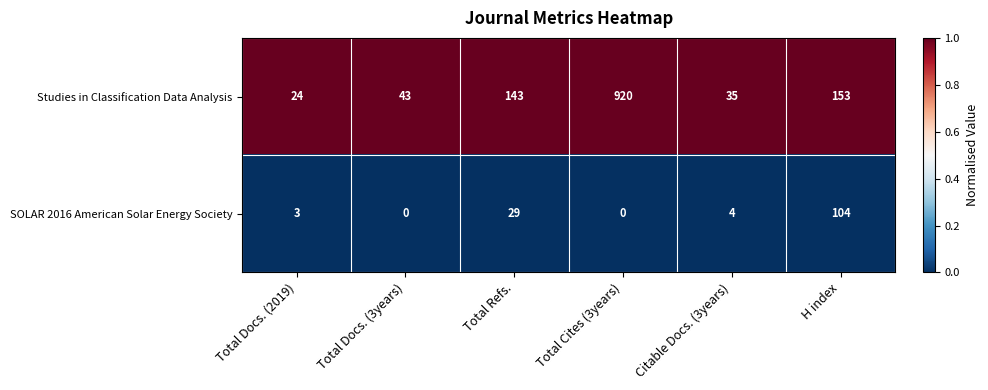

At which label does SOLAR 2016 American Solar Energy Society reach its peak?

H index